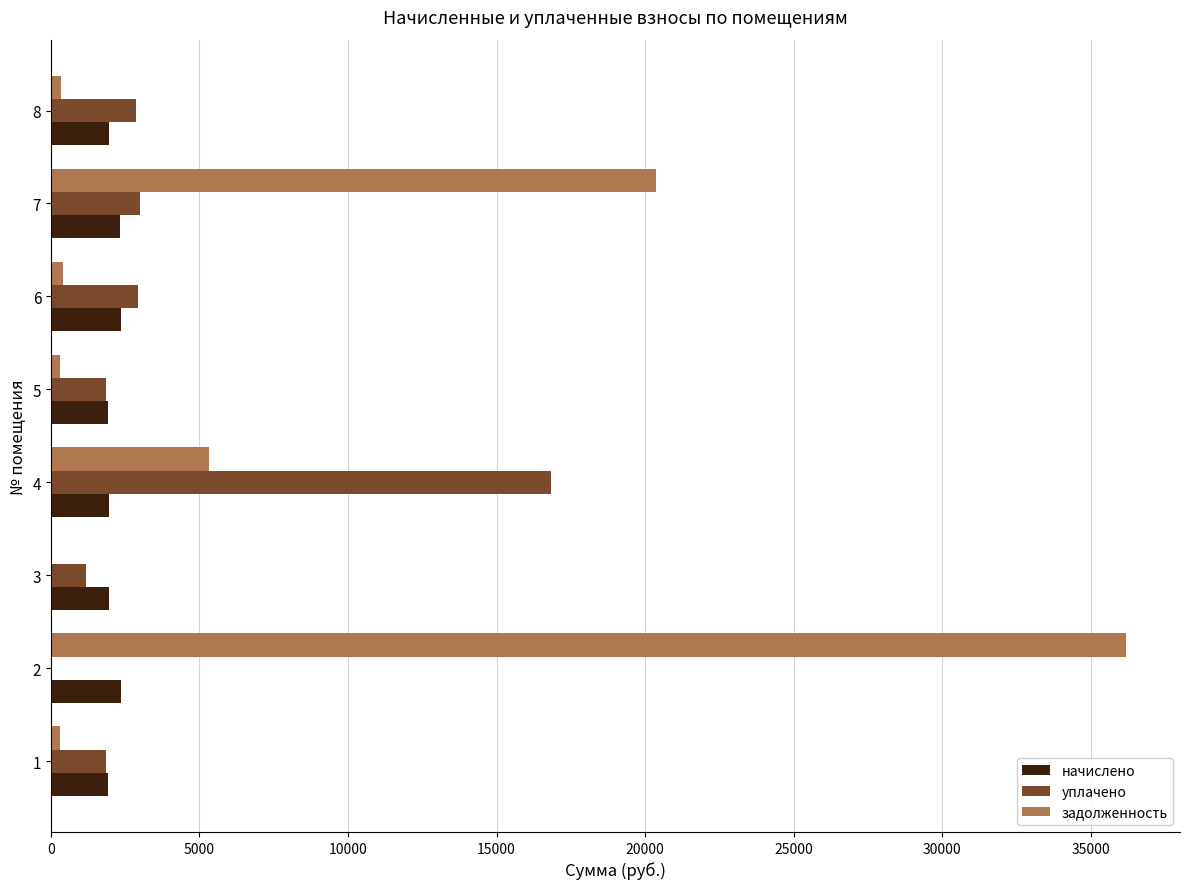

How many values in the уплачено series exceed 2859?

4